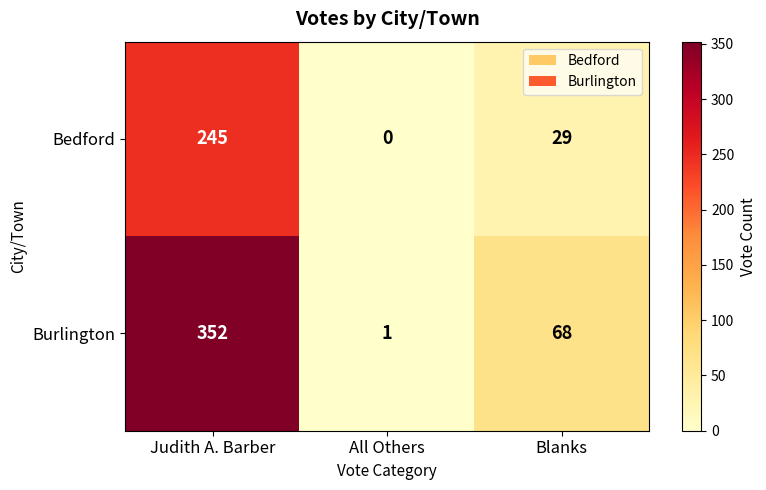

Which series has the widest spread of values?

Burlington